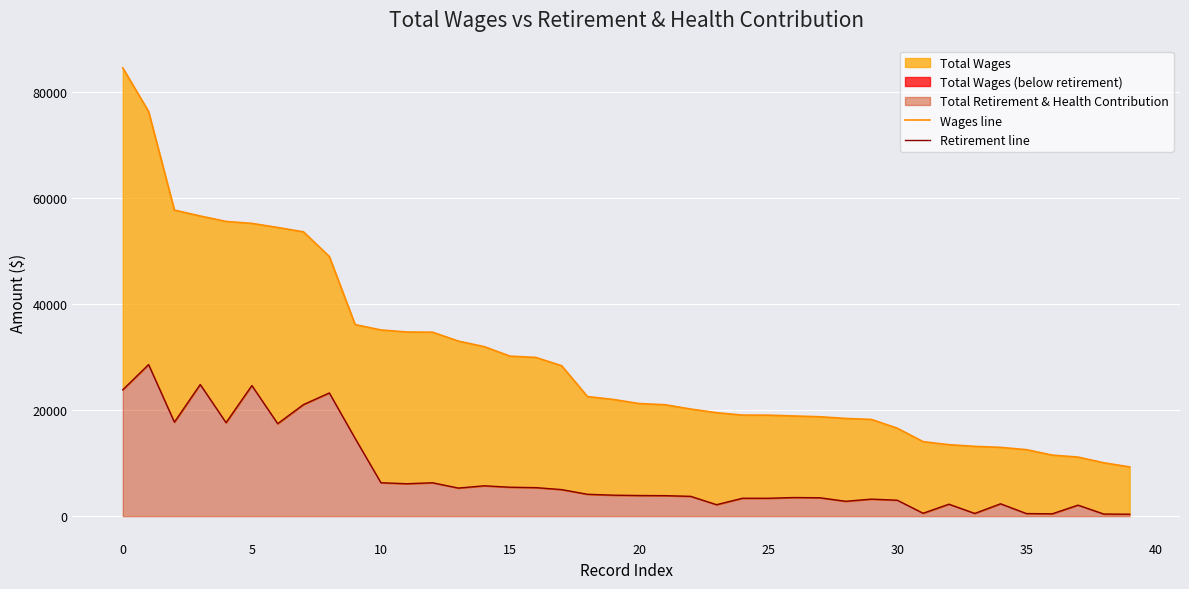

True or false: Wages line and Retirement line cross at least once.

False